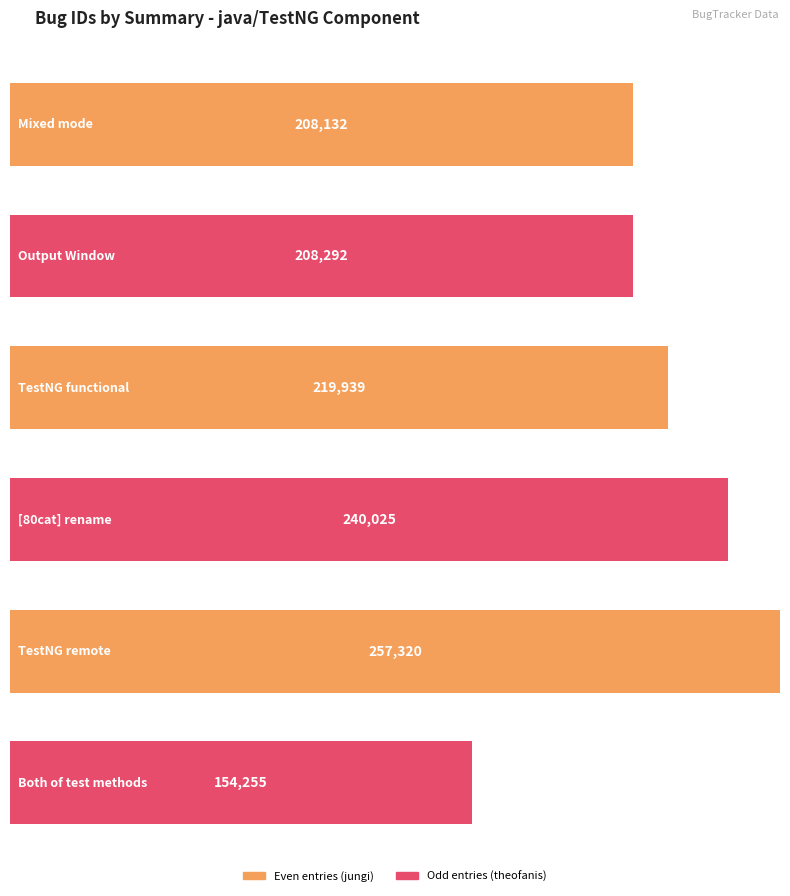

What is the maximum value shown in the chart?

257320